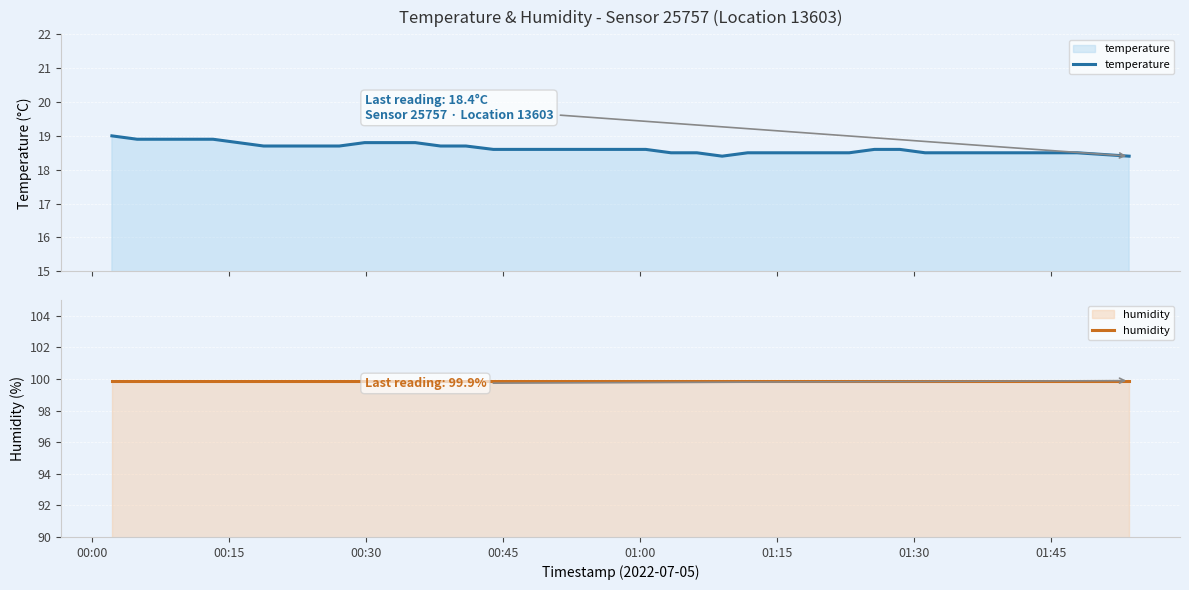

Which category has the highest value in the temperature series?

00:00